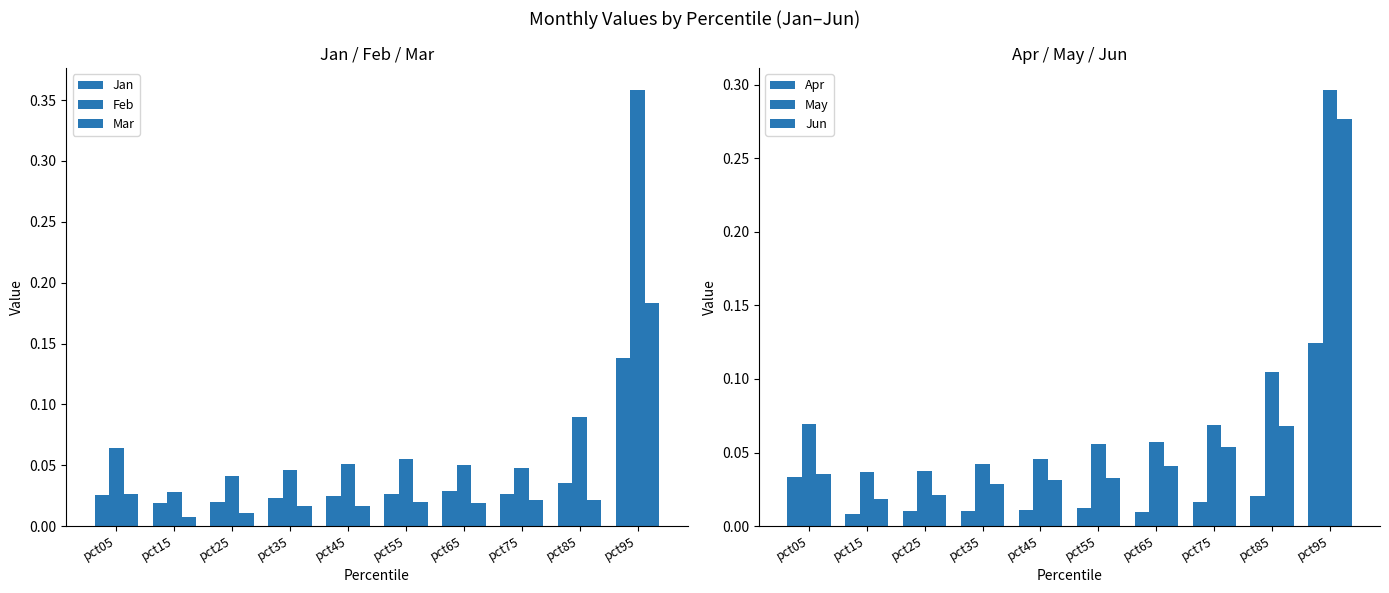

What is the spread (max minus min) of values at pct85?

0.1